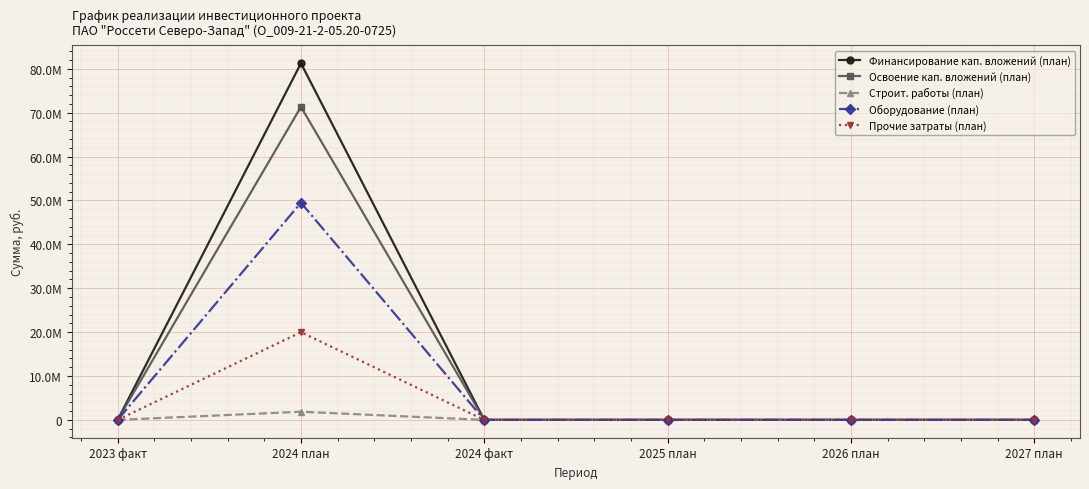

What is the label of the 5th point from the left?

2026 план